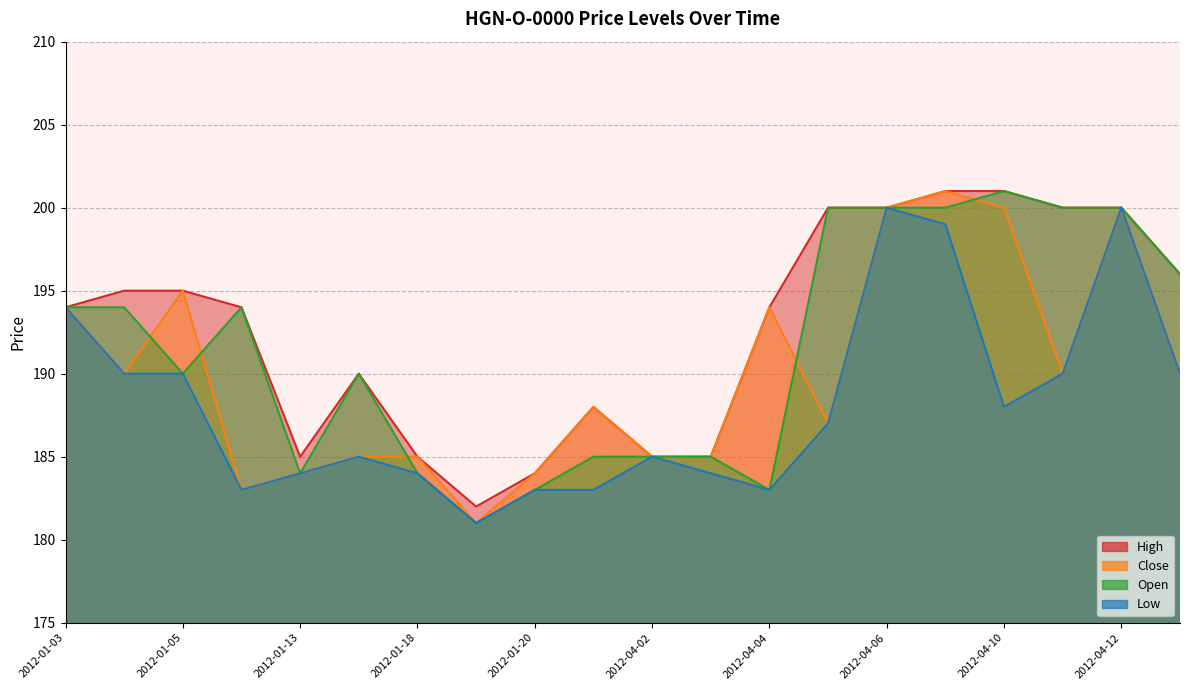

How many lines are shown in the chart?

4